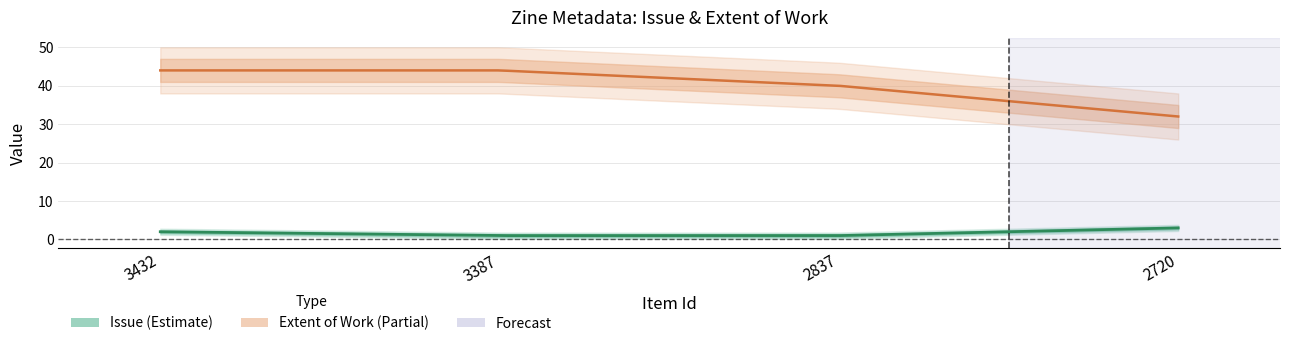

True or false: Extent of Work and Issue intersect in this chart.

False